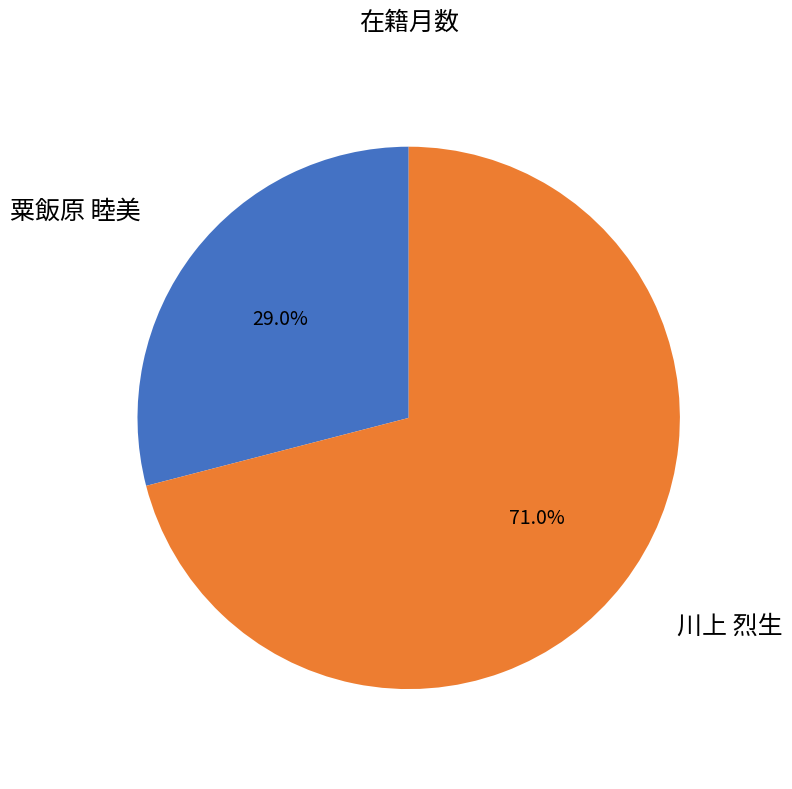

Does any single category account for the majority?

Yes